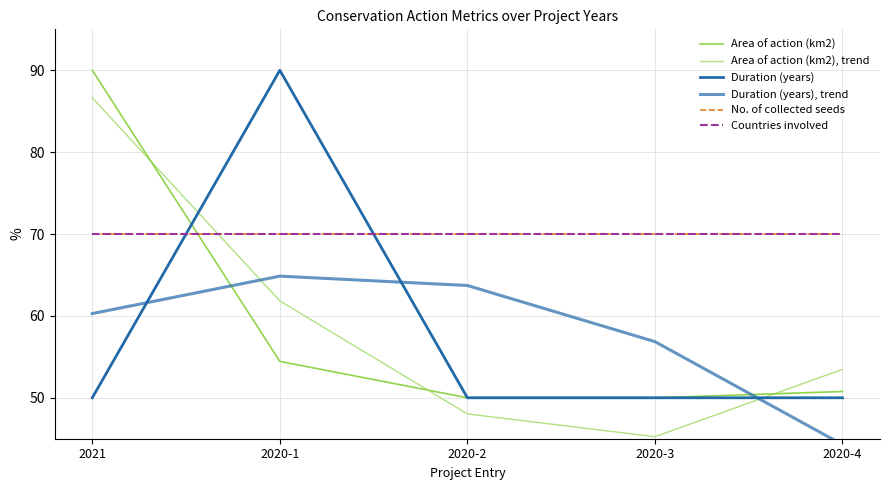

The value of Area of action (km2) at 2020-1 is 54.4. True or false?

True